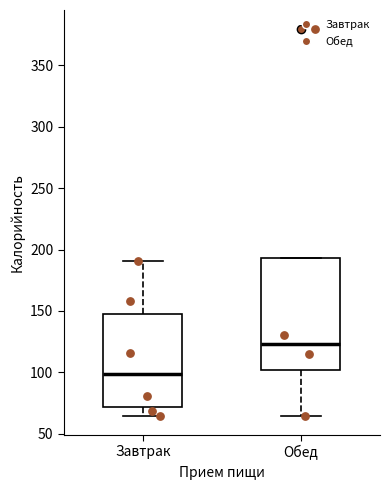

Where does the lower whisker of the box for Обед end on the y-axis? The values are not printed on the chart, so give them approximately, as read against the axis.

65